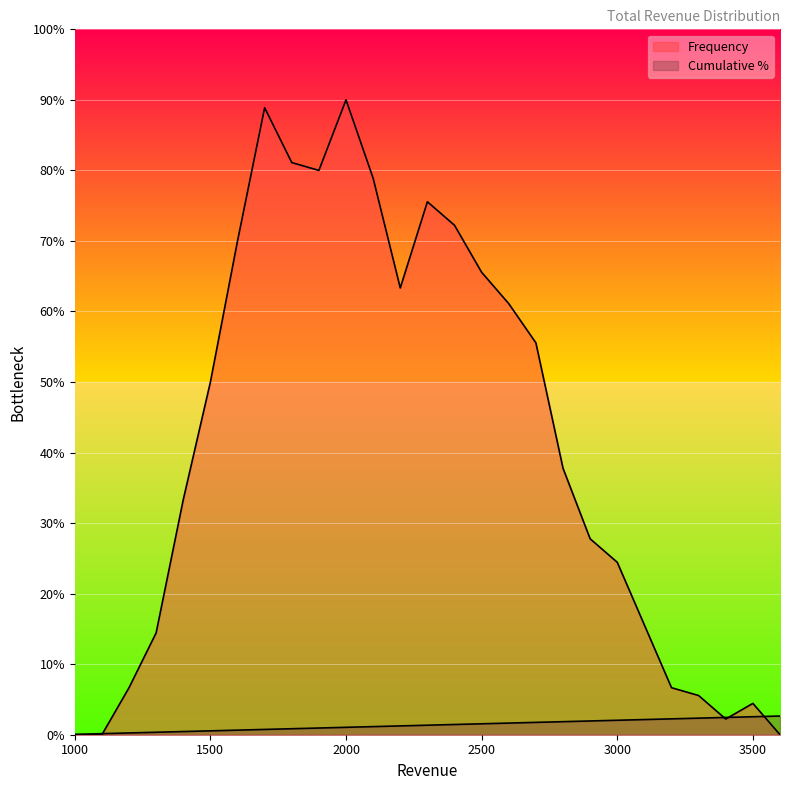

What is the total value across all series at 2900?

29.7